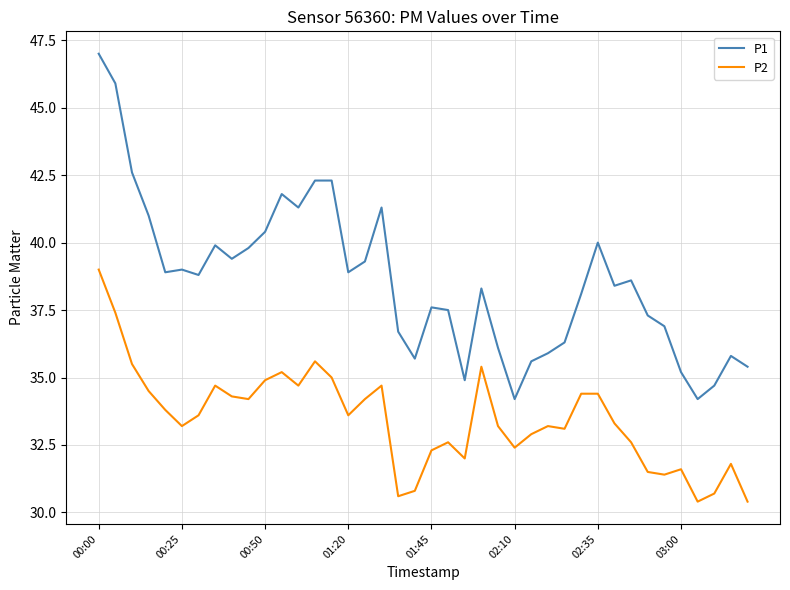

How many lines are shown in the chart?

2